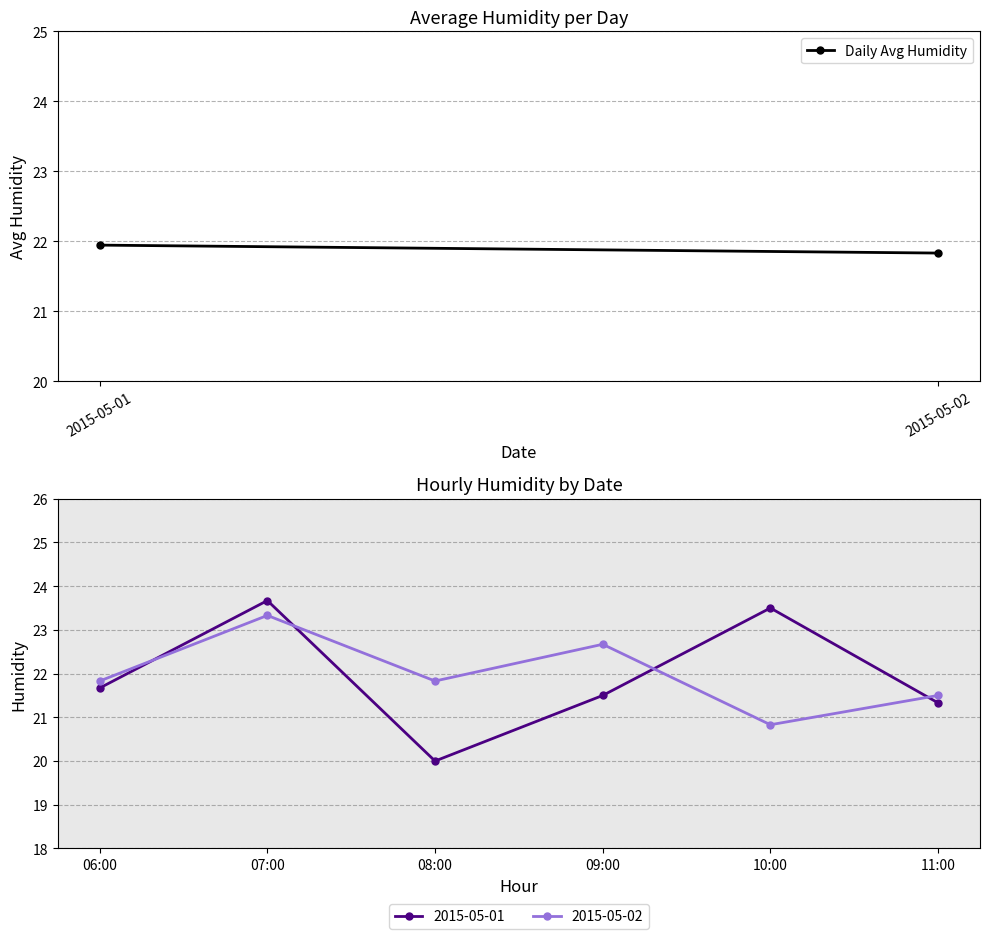

How many distinct data groups are displayed?

2